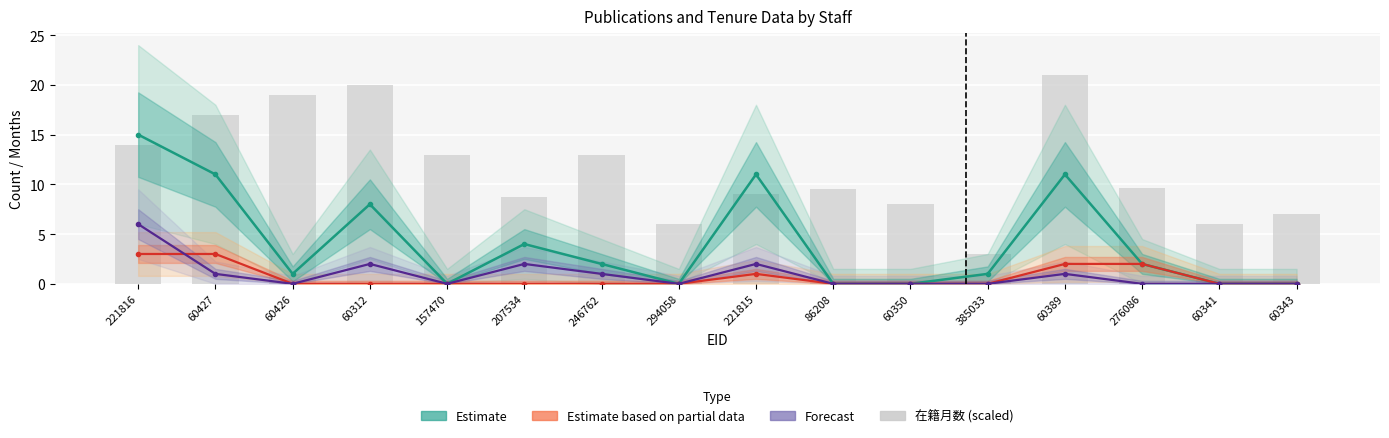

Which series has the largest total across all categories?

在籍月数 (scaled)